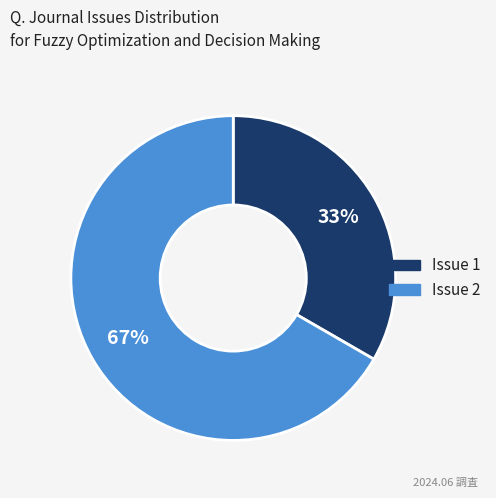

How many segments does this pie chart have?

2